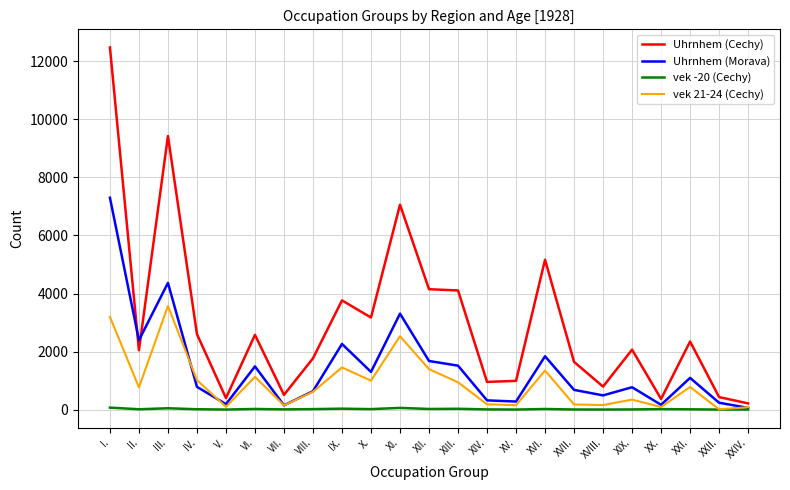

Where is the first local minimum for Uhrnhem (Morava)?

II.